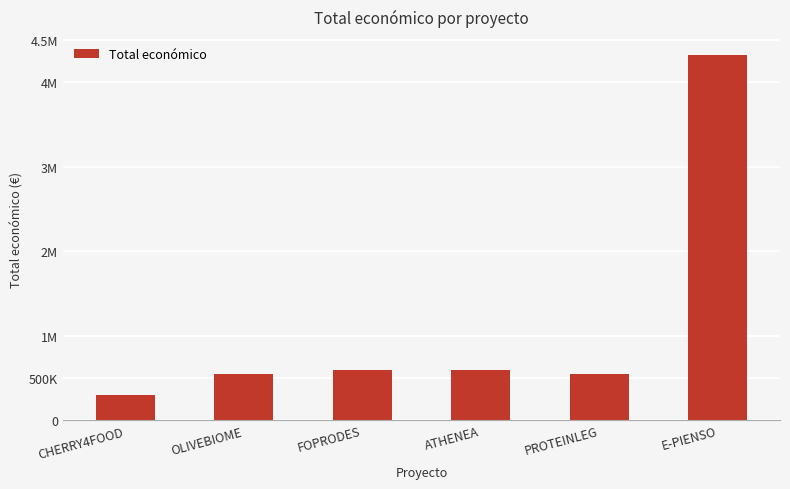

Which category has the lowest value across all series?

CHERRY4FOOD